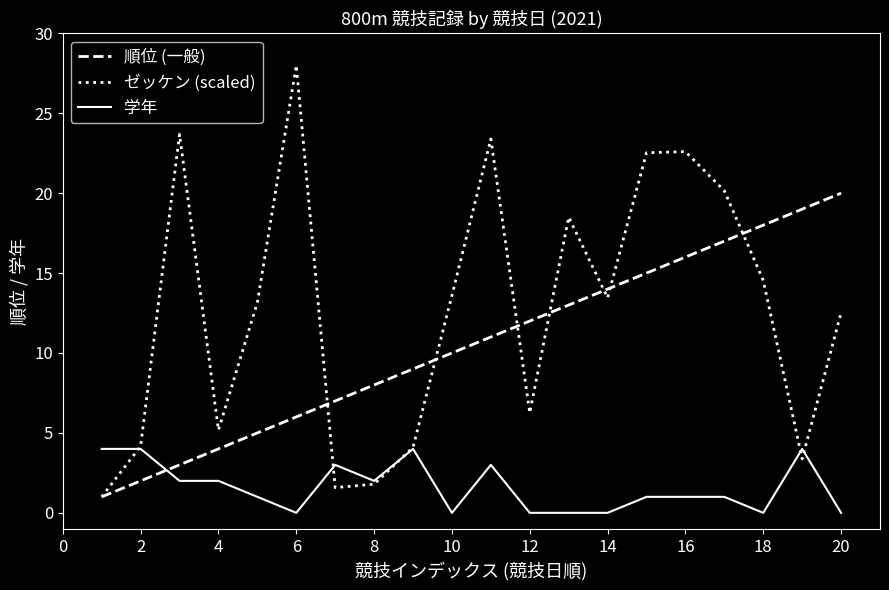

Rank the series by their maximum value, from lowest to highest.

学年, 順位 (一般), ゼッケン (scaled)